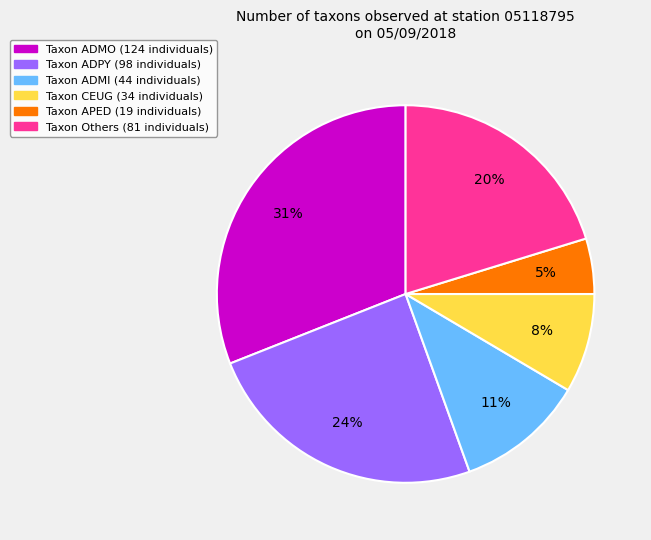

To the nearest percent, what is the average slice percentage?

17%